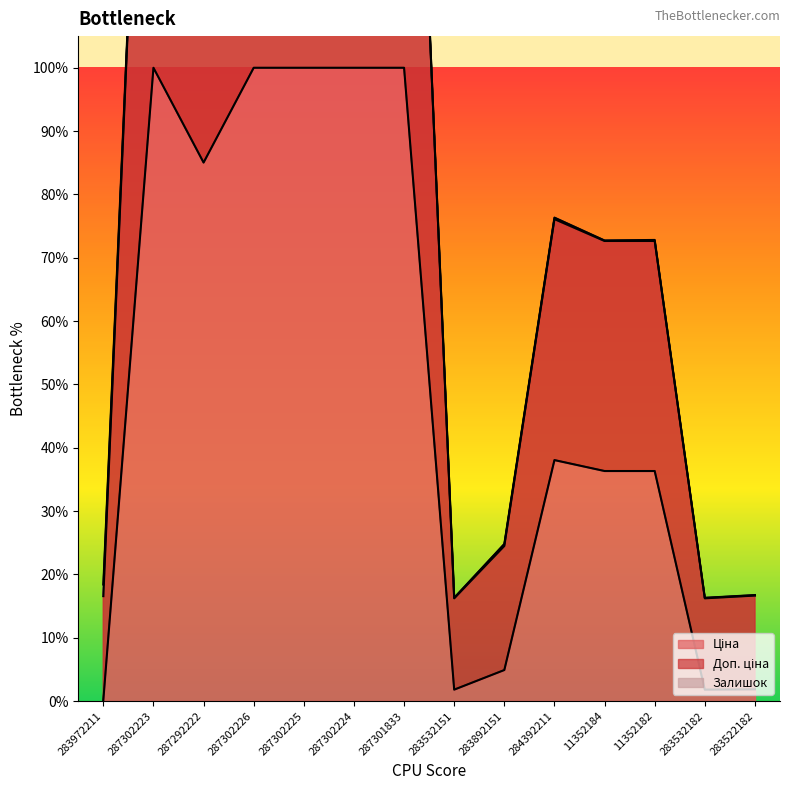

Reading left to right, what are all the values shown in this chart?

Ціна: 0.2	100.0	85.0	100.0	100.0	100.0	100.0	1.8	4.9	38.1	36.3	36.3	1.8	1.9
Доп. ціна: 18.4	200.0	170.1	200.0	200.0	200.0	200.0	16.3	24.8	76.3	72.7	72.8	16.3	16.7